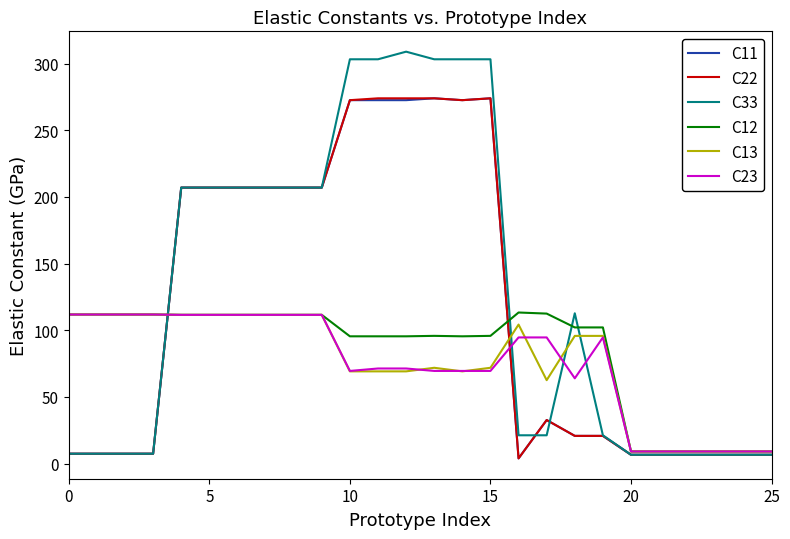

How many lines are shown in the chart?

6